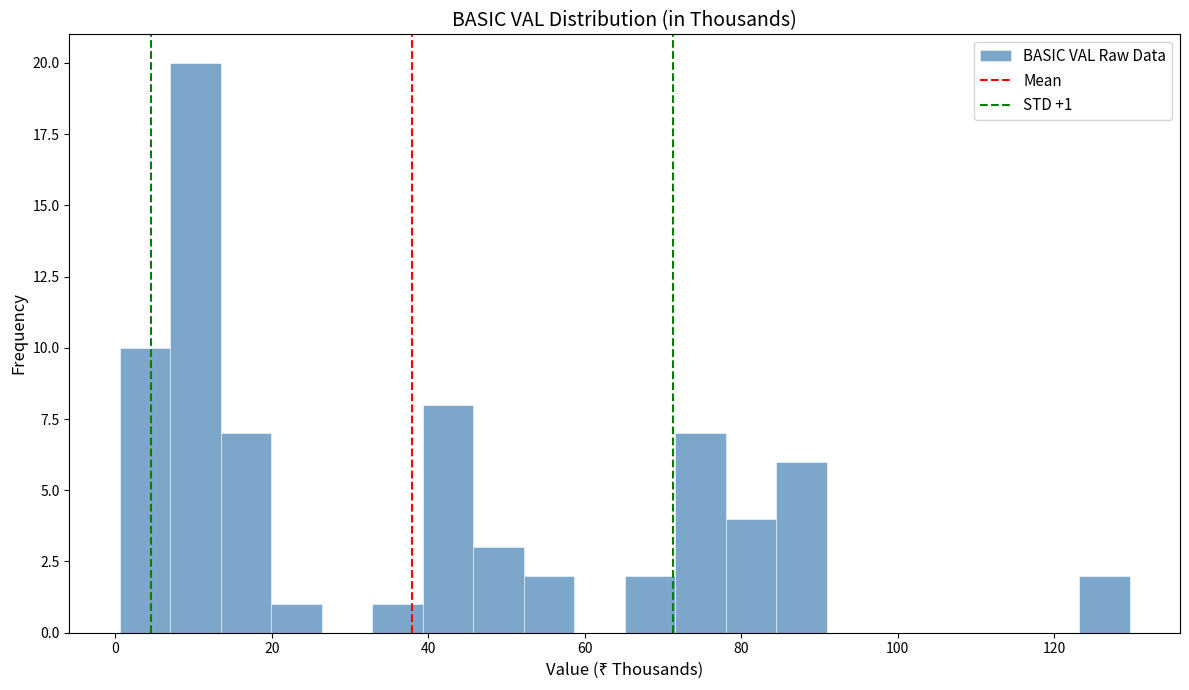

Read against the x-axis, roughly where is the centre of the tallest bar?

10